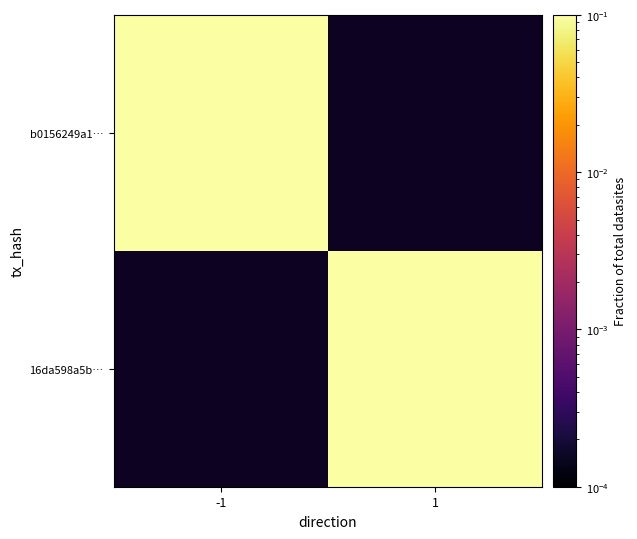

List the series in order of their peak value, lowest first.

b0156249a1…, 16da598a5b…